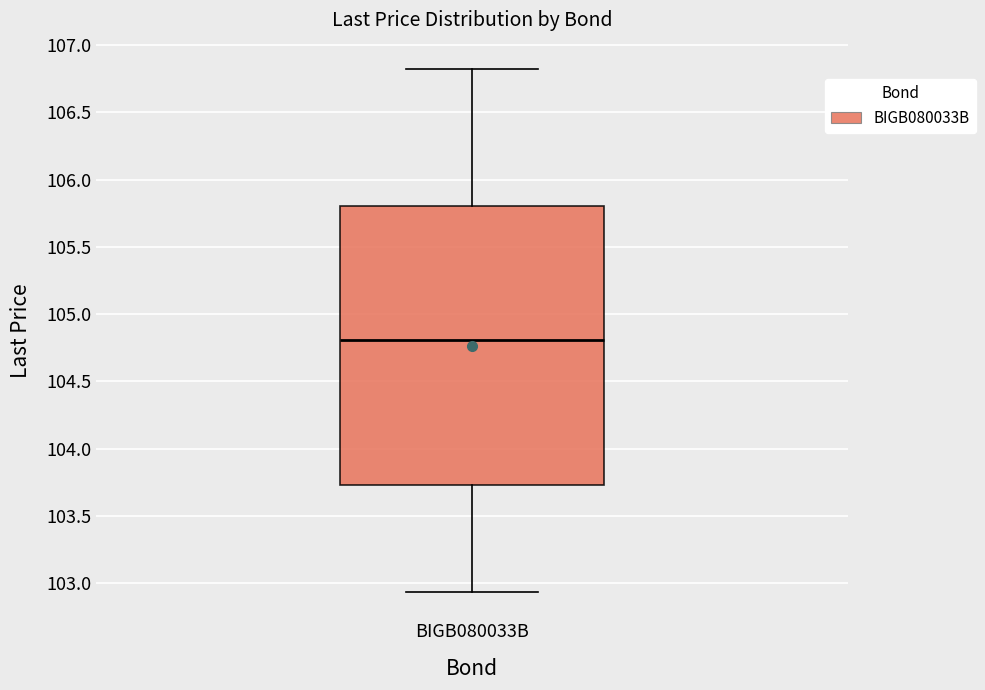

Transcribe this box plot: give where the median line is, the range the box spans, and where the two whiskers end, as read against the y-axis. The values are not printed on the chart, so give them approximately, as read against the axis.

median 104.80, box 103.75 to 105.80, whiskers 102.95 to 106.80